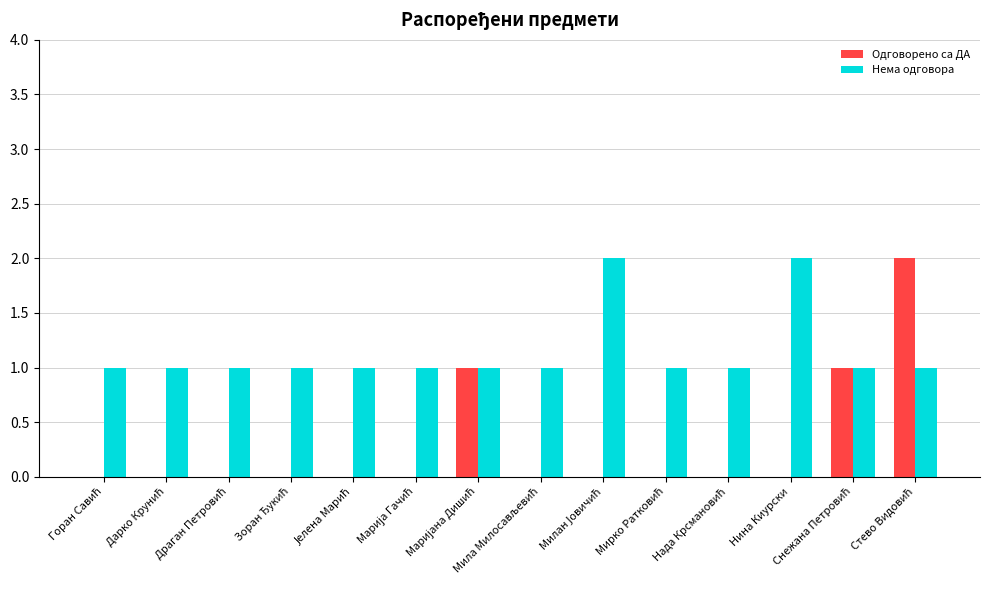

What is the sum of all Нема одговора values?

16